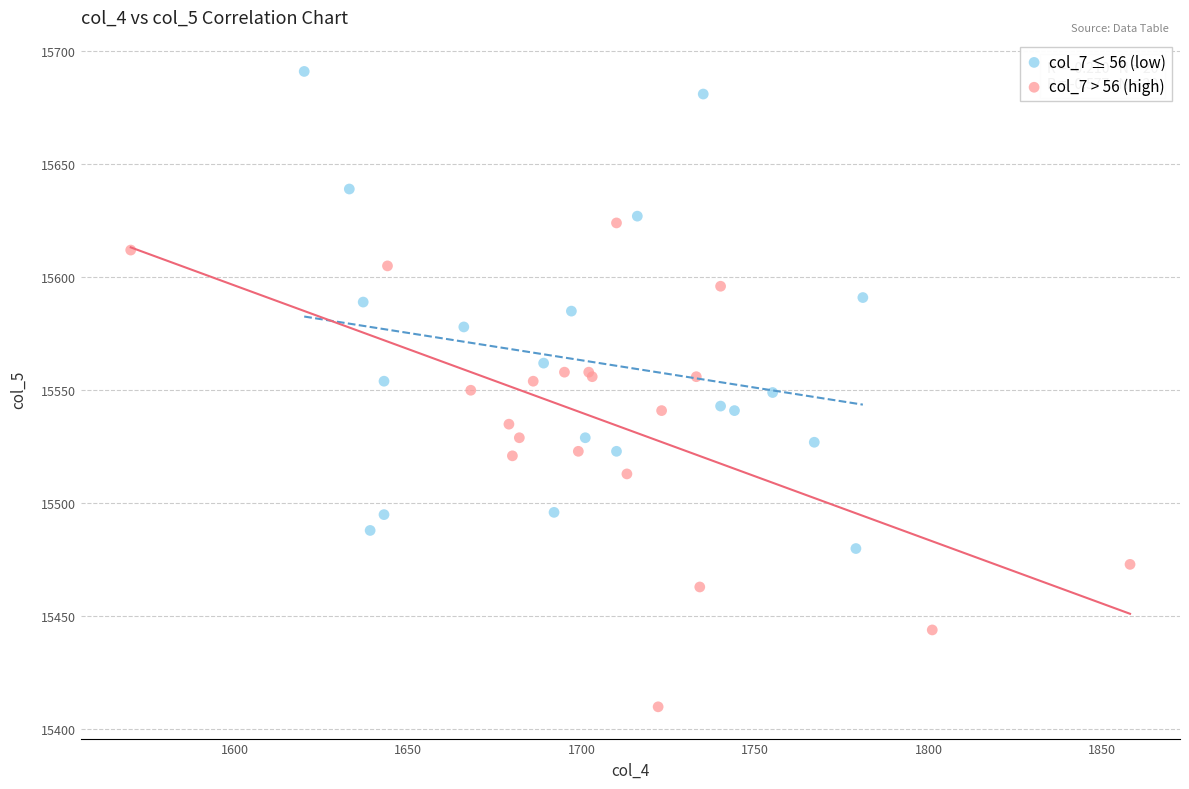

Which series contains the lowest Y value?

col_7 > 56 (high)